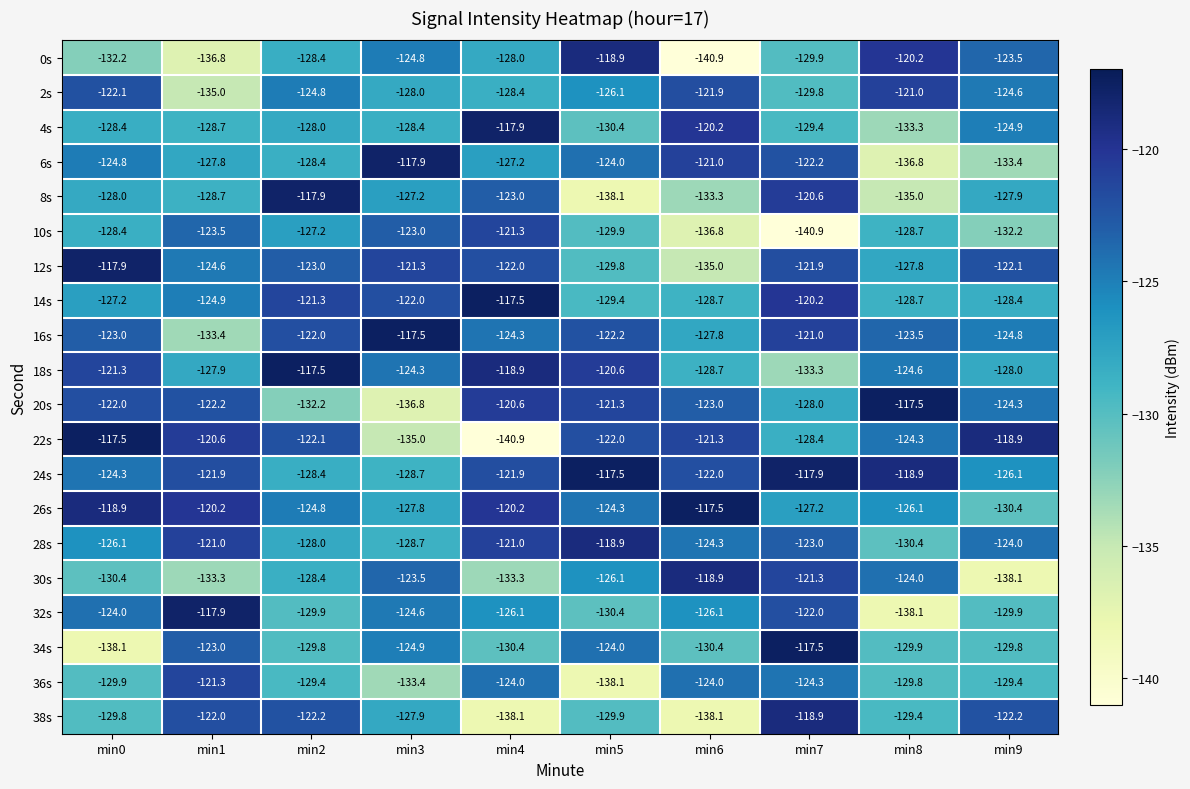

What is the minimum value shown in the chart?

-140.9